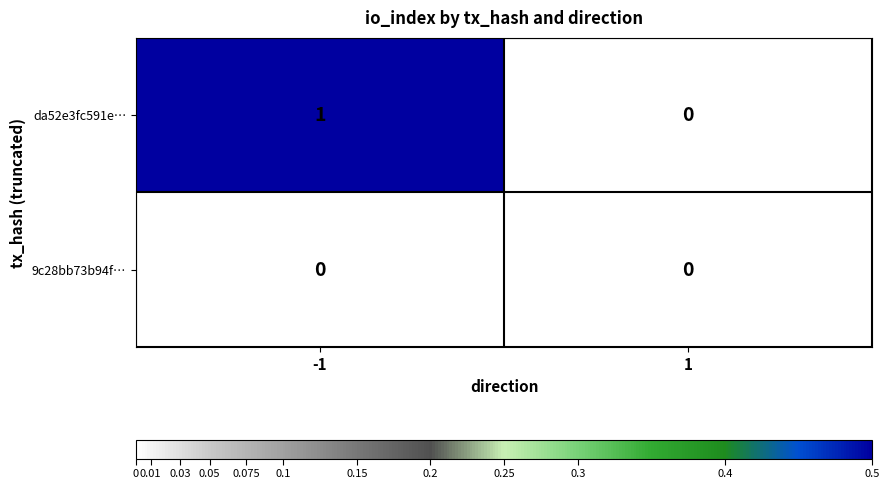

The value of da52e3fc591e… at 1 is 0. True or false?

True